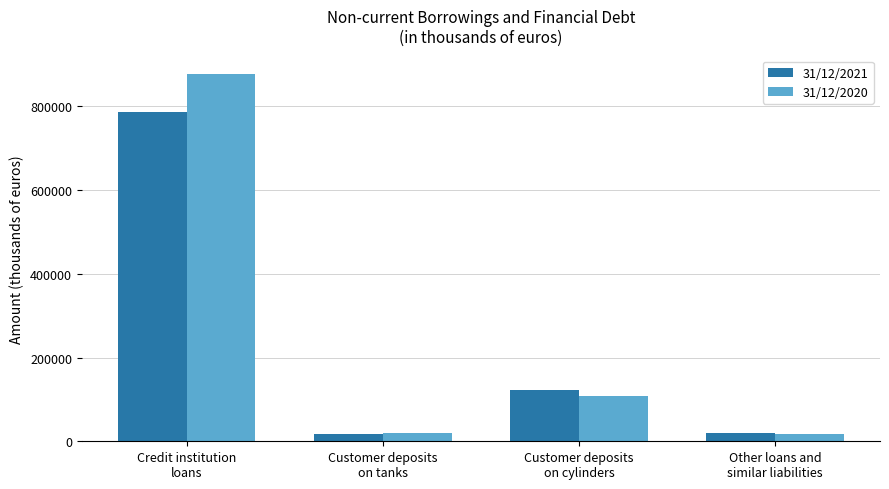

What is the difference between the highest and lowest values at Credit institution
loans?

91363